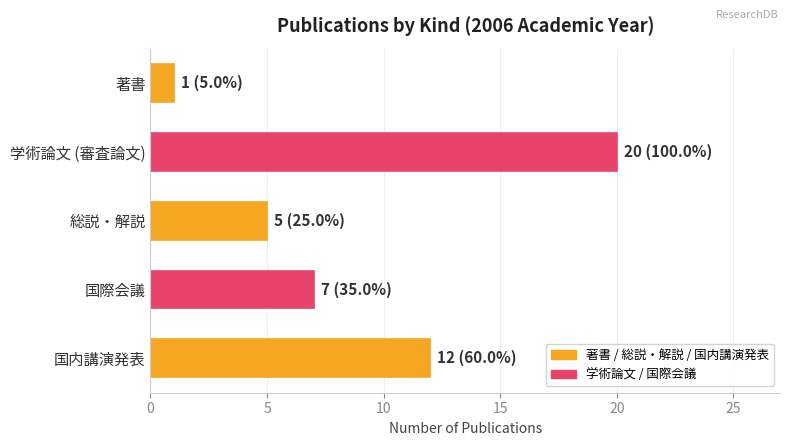

What is the sum of all values?

45